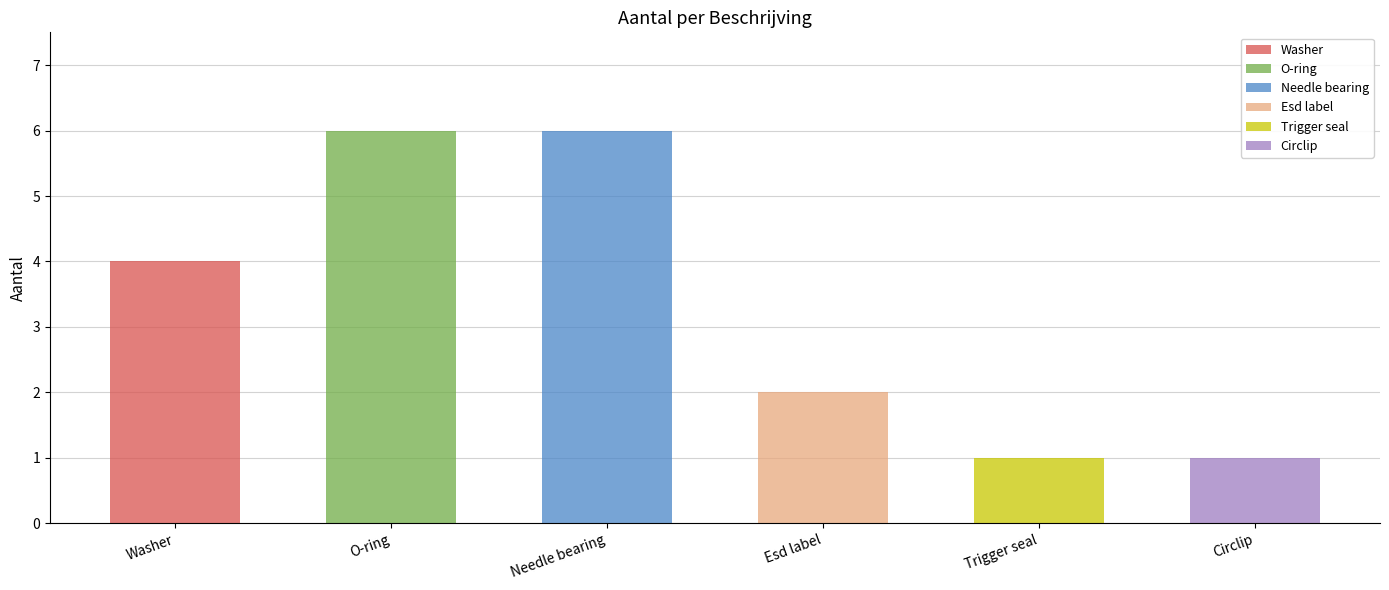

True or false: the data shows 0 at O-ring (5.82x1.2 Viton).

False